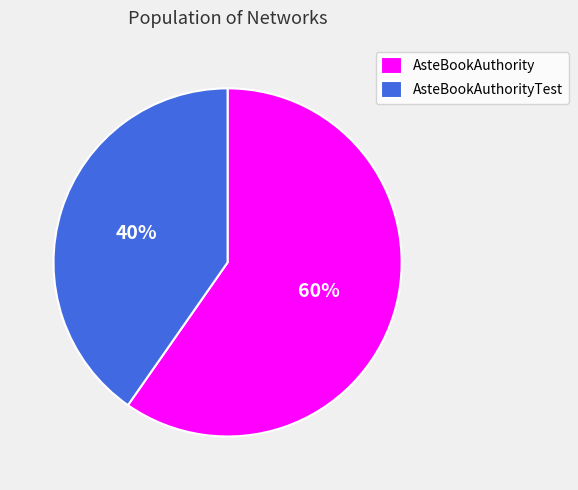

Do AsteBookAuthority and AsteBookAuthorityTest together represent more than half of the pie?

Yes